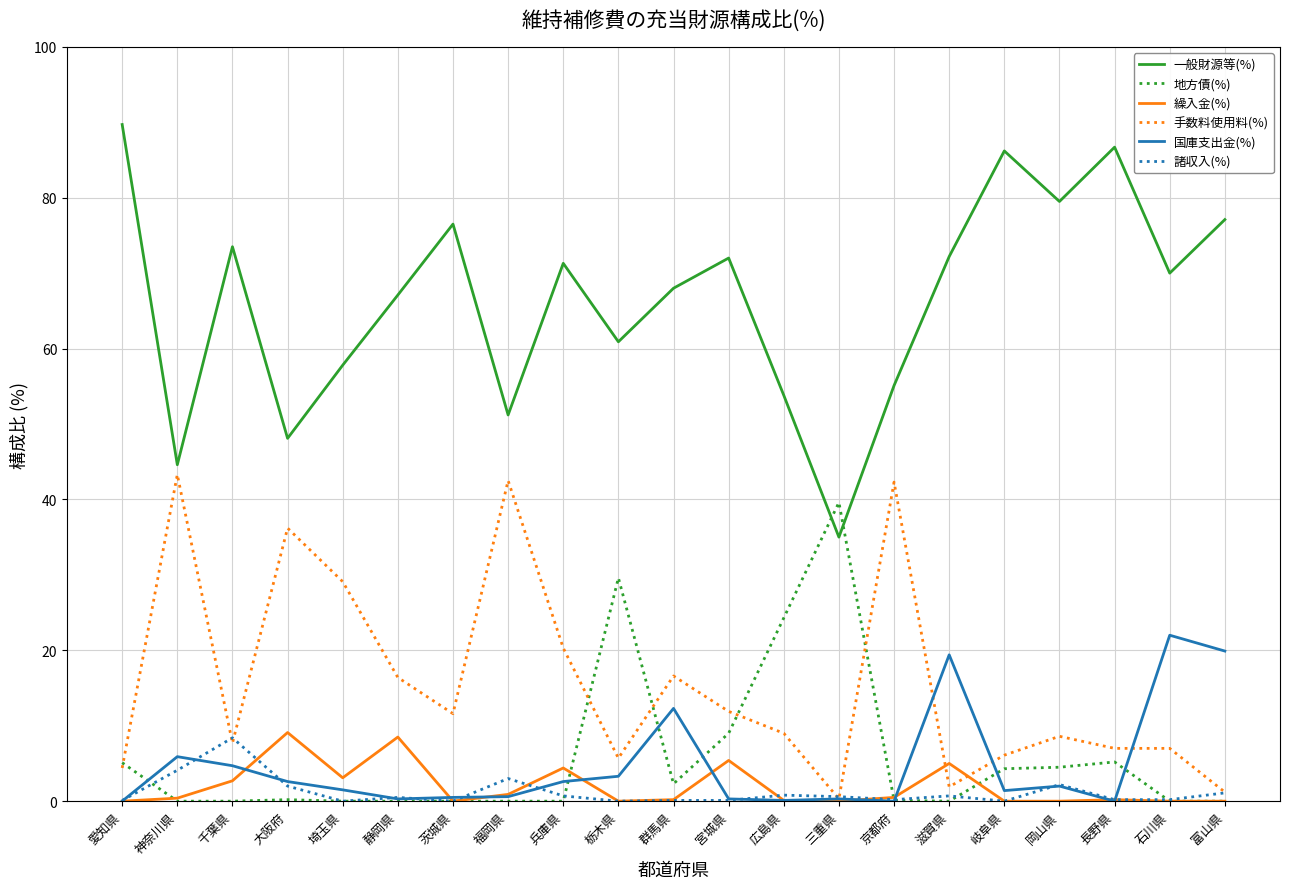

The value of 一般財源等(%) at 群馬県 is 94.3. True or false?

False